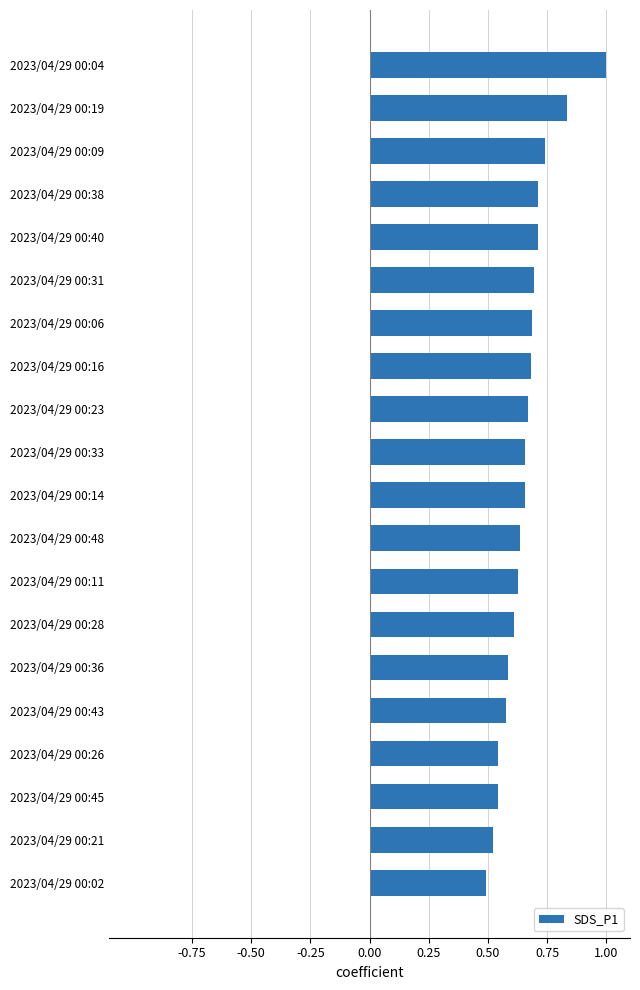

The value at 2023/04/29 00:06 is 1.1. True or false?

False